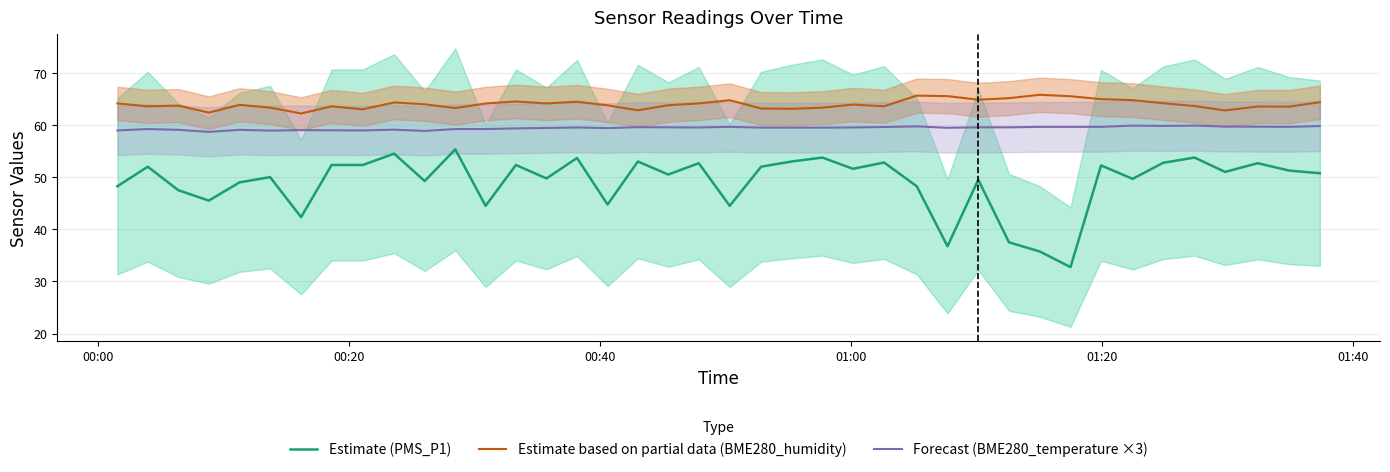

How many data points in Estimate (PMS_P1) are above 51?

19